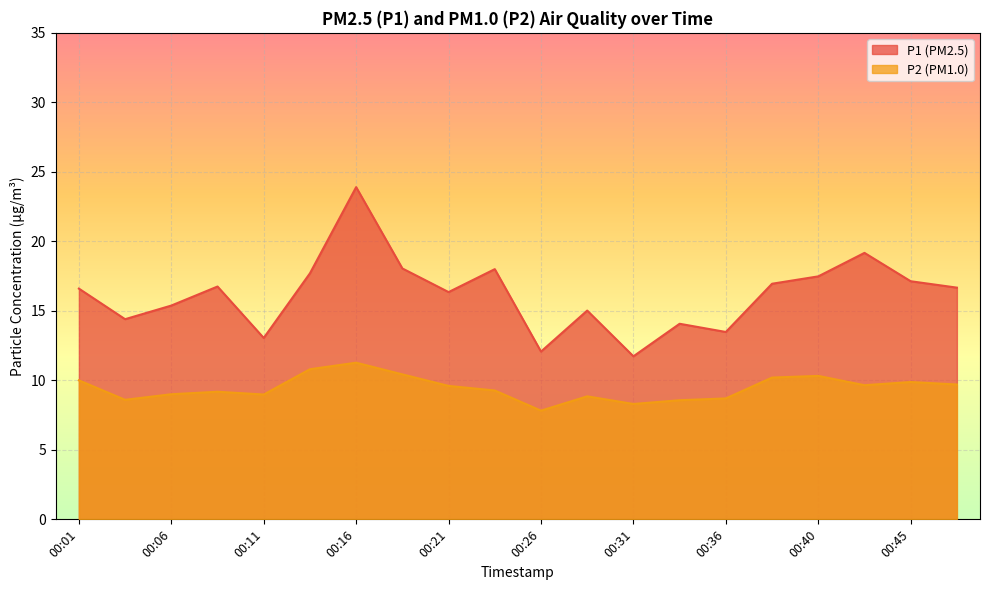

True or false: P1 has a value of 34.6 at 00:16.

False